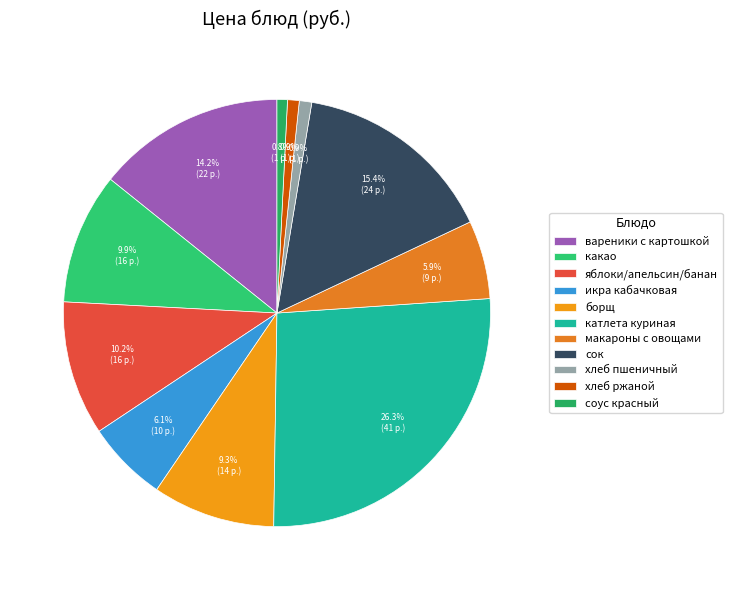

Count the number of slices in the pie.

11